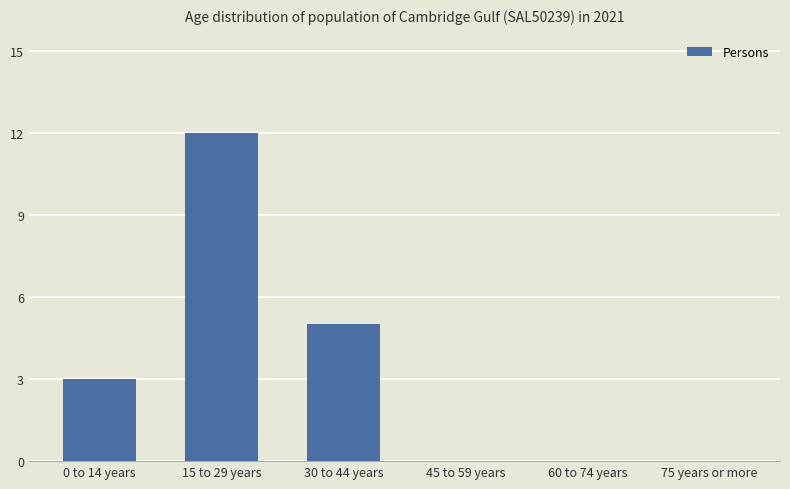

Is it true that the value at 30 to 44 years is 2?

False